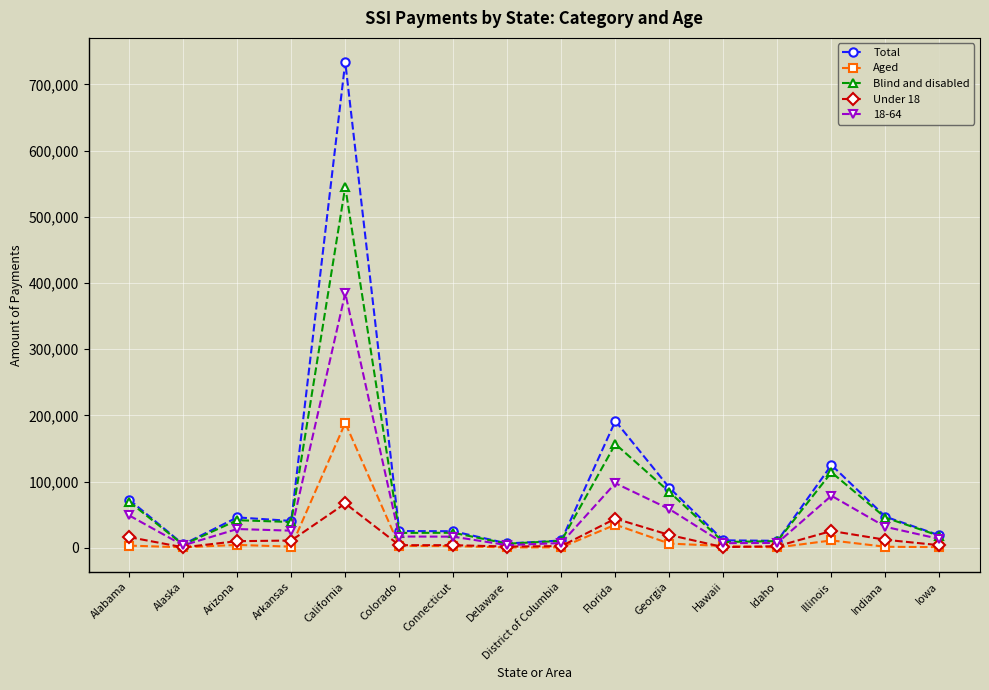

Which series has the widest spread of values?

Total